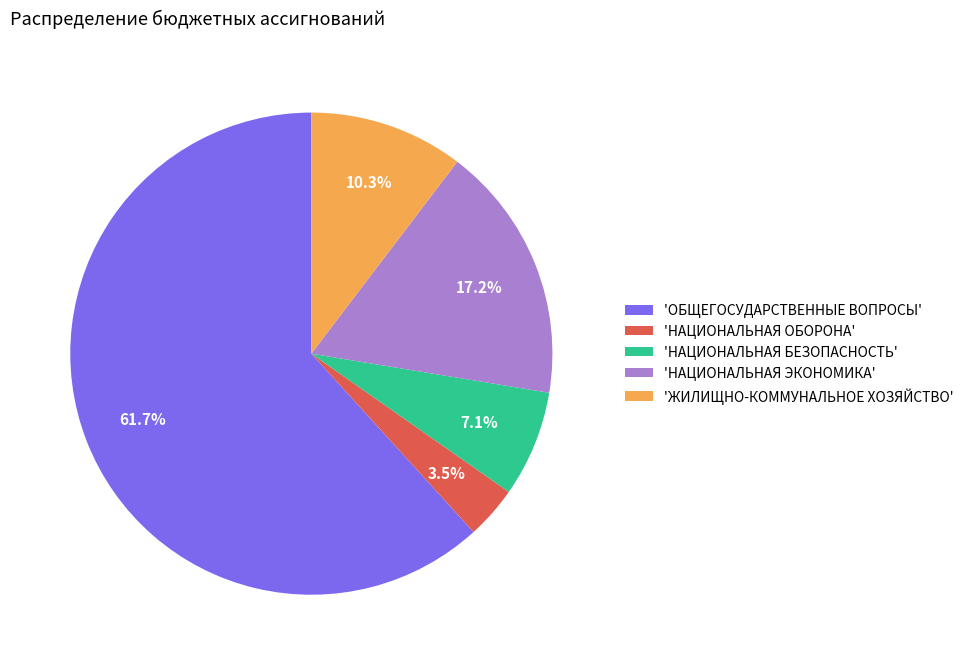

Between 'НАЦИОНАЛЬНАЯ БЕЗОПАСНОСТЬ' and 'НАЦИОНАЛЬНАЯ ЭКОНОМИКА', which is larger?

'НАЦИОНАЛЬНАЯ ЭКОНОМИКА'